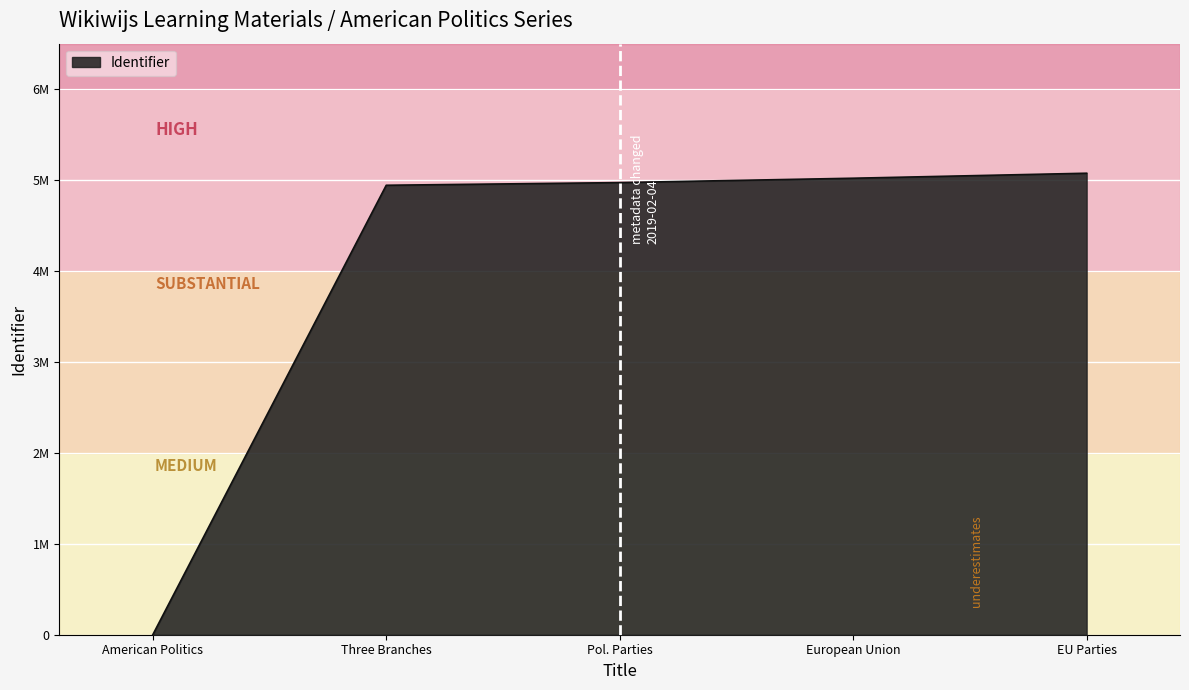

Reading left to right, extract all data points from this chart.

0	4942819	4972240	5020219	5075252